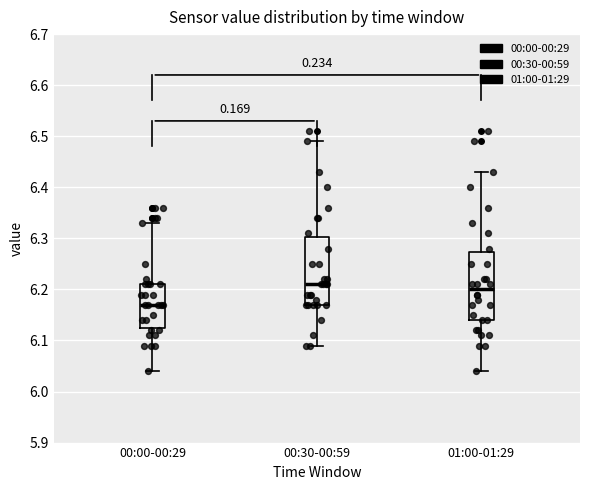

Which box's median line is the lowest?

00:00-00:29